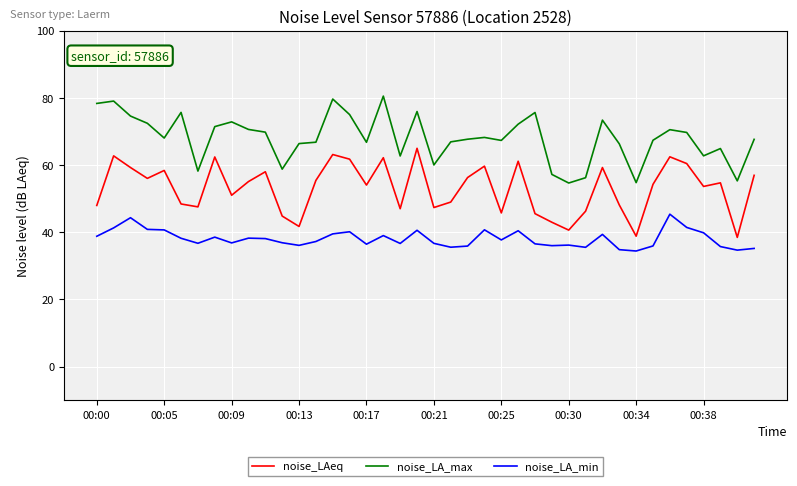

What is the minimum value shown in the chart?

34.4